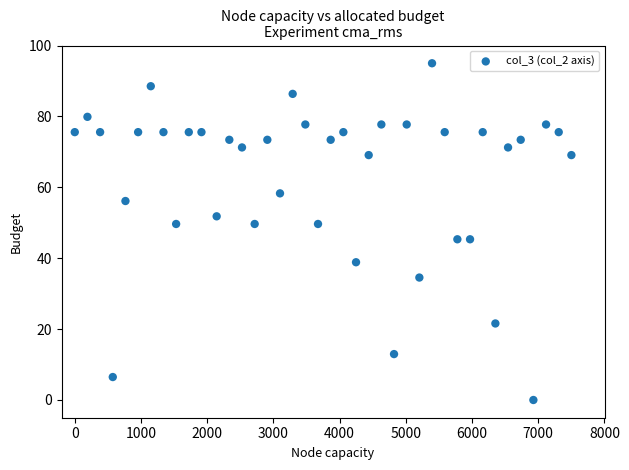

What is the range of X values (max minus min)?

7500.0